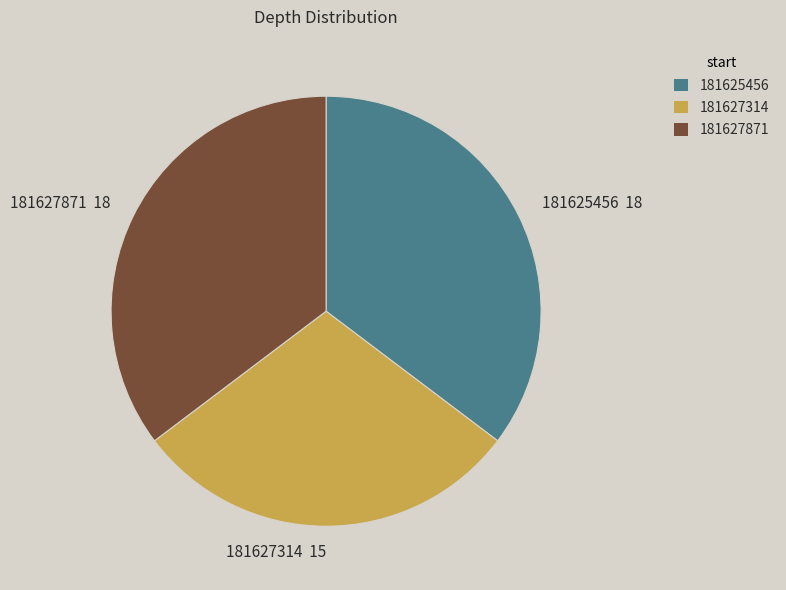

Between 181627871 and 181627314, which is larger?

181627871